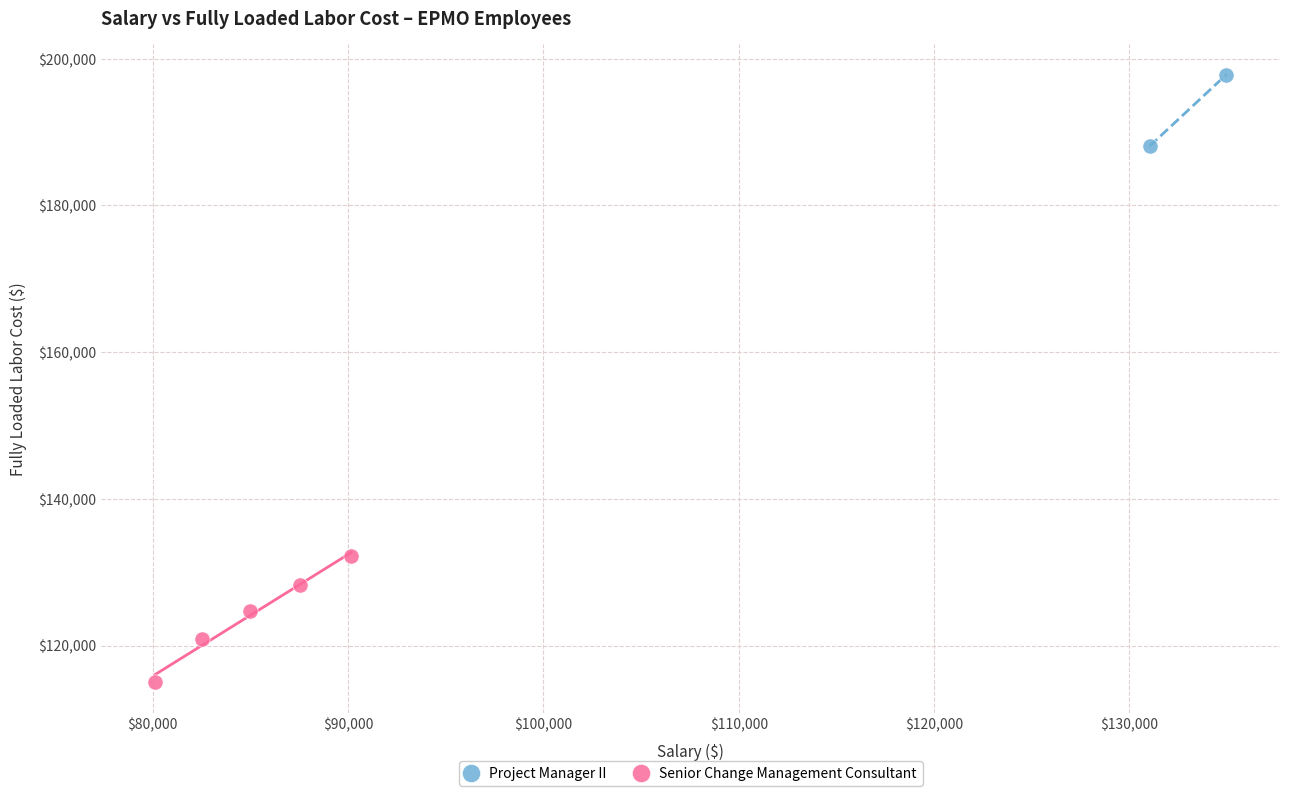

What are all the series names shown in the legend?

Project Manager II, Senior Change Management Consultant